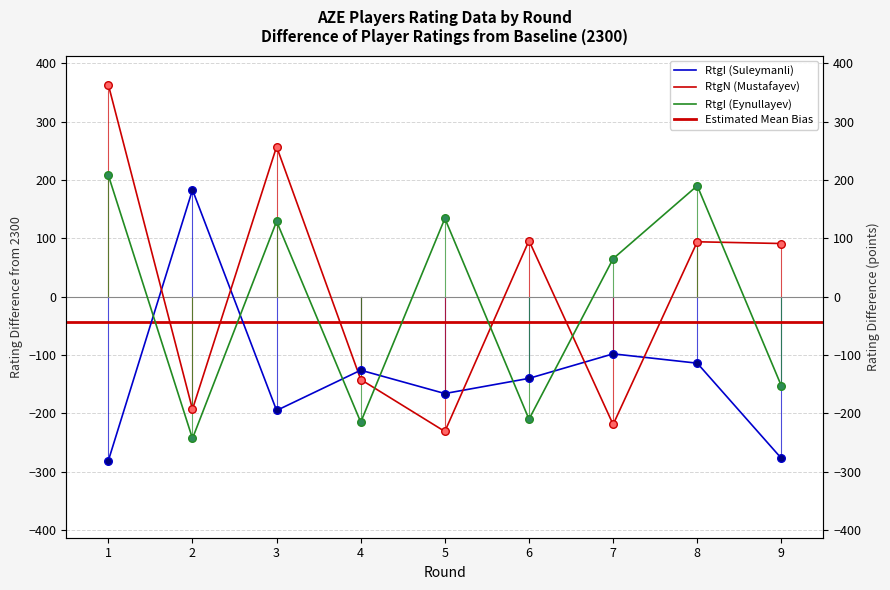

At how many categories does at least one series exceed 222?

2